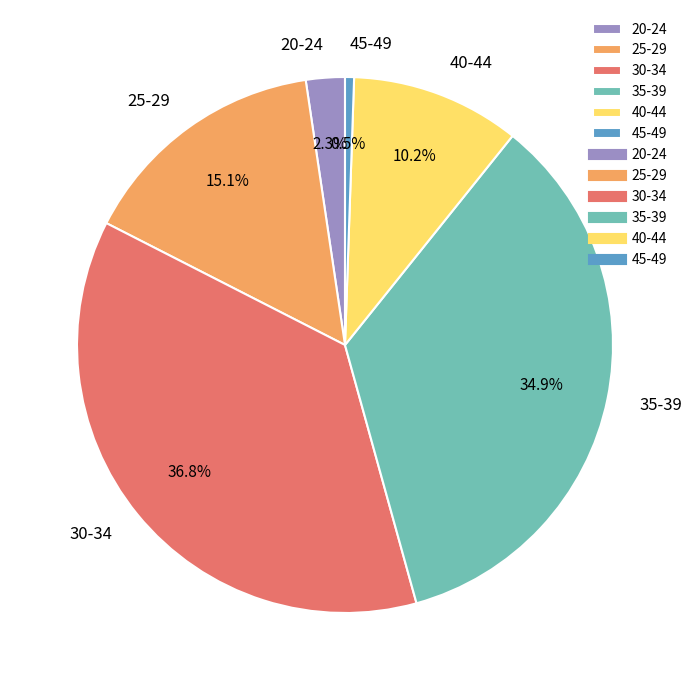

What percentage is the 40-44 slice, to the nearest percent?

10%